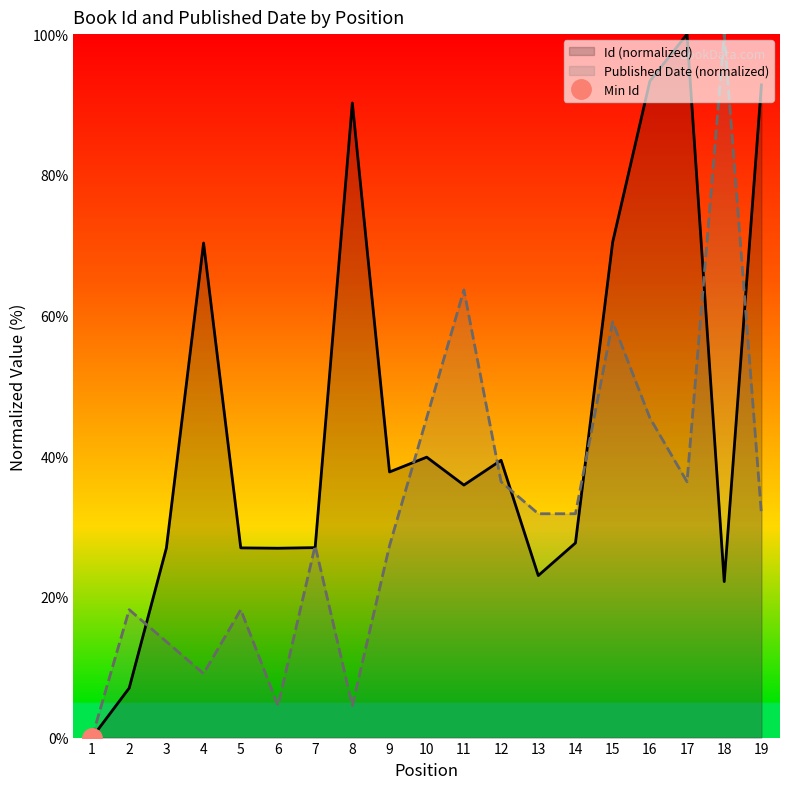

True or false: Published Date has a value of 37.6 at 15.

False